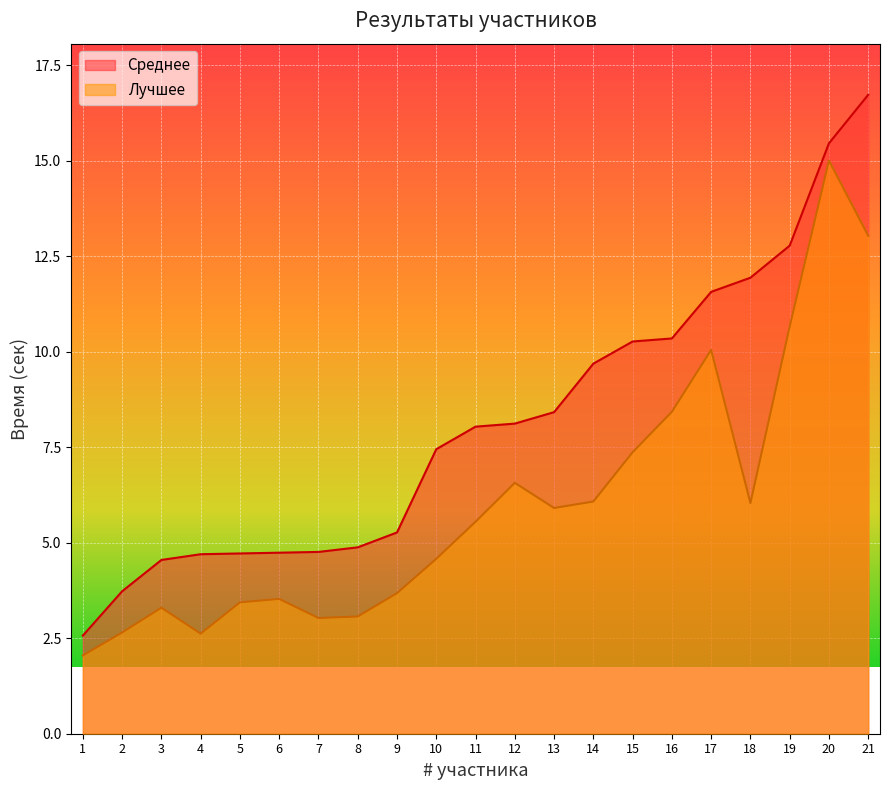

How many interior local peaks does the Лучшее series have?

5